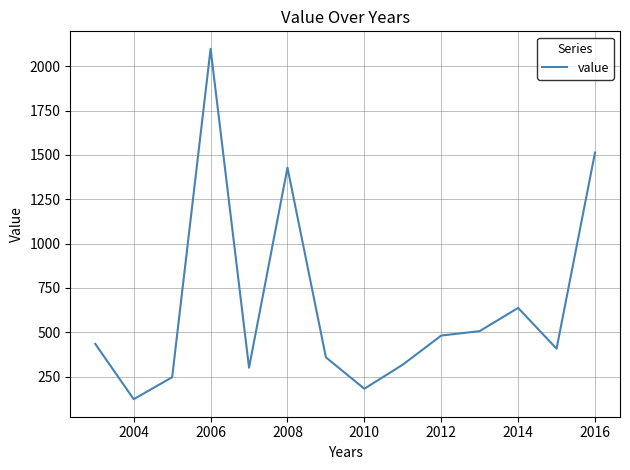

What is the greatest value displayed?

2098